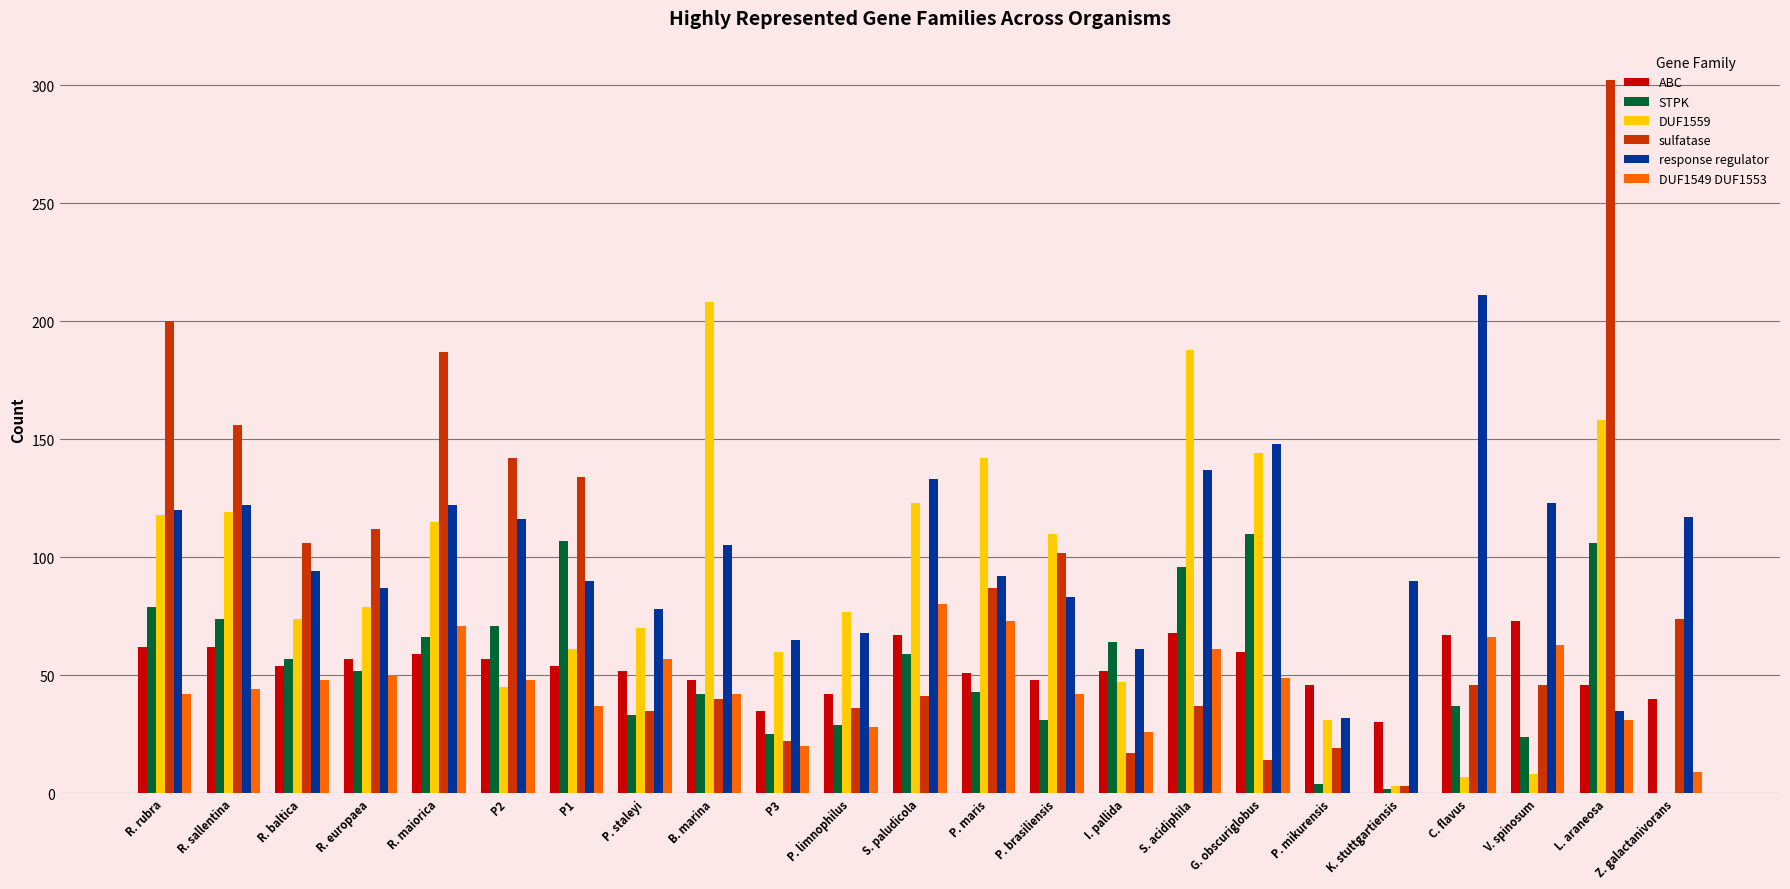

True or false: DUF1549 DUF1553 has a value of -51 at K. stuttgartiensis.

False